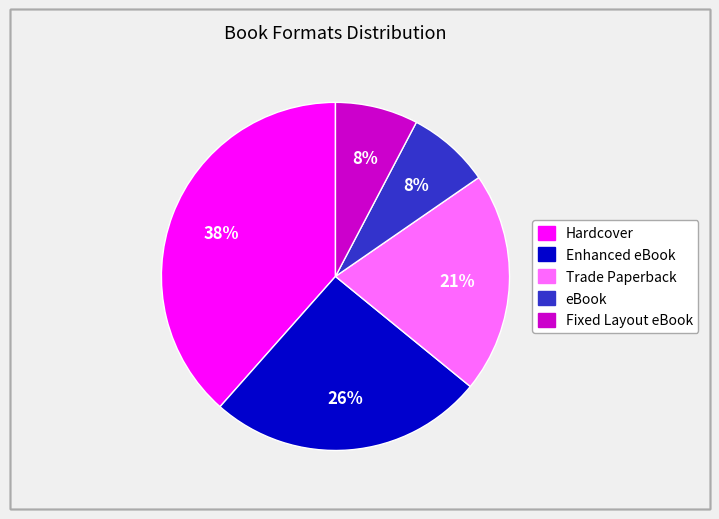

To the nearest percent, what is the average slice percentage?

20%